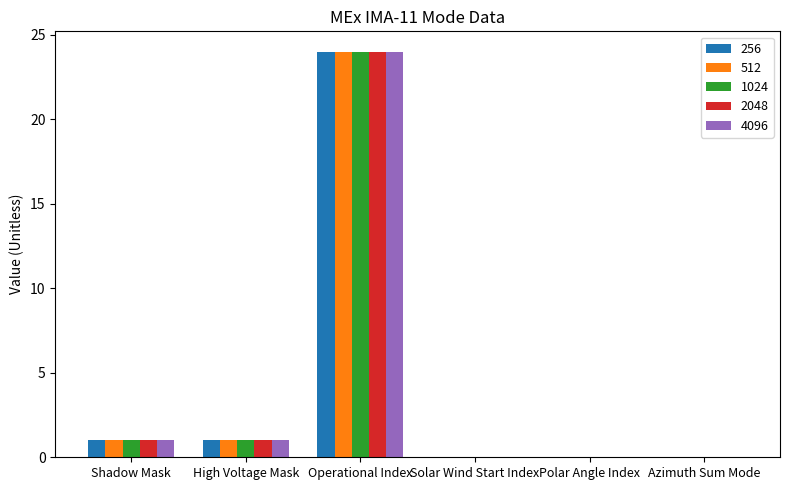

Count the number of categories in the chart.

6